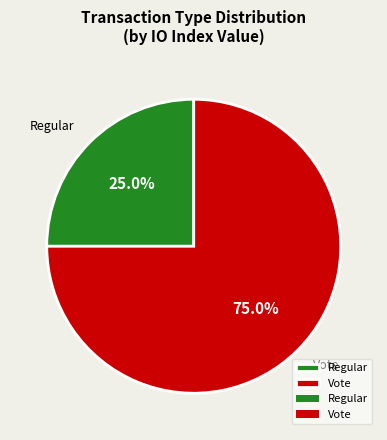

Between Regular and Vote, which is larger?

Vote